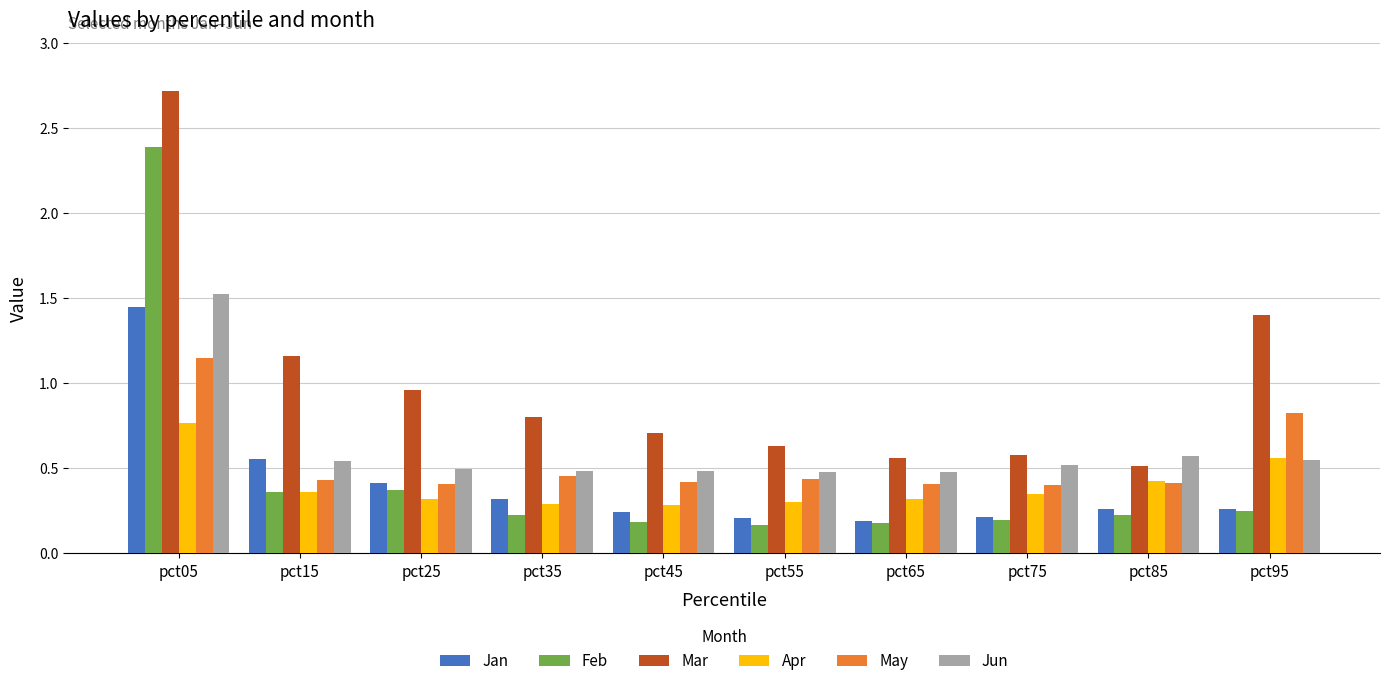

Does the chart contain stacked bars?

No